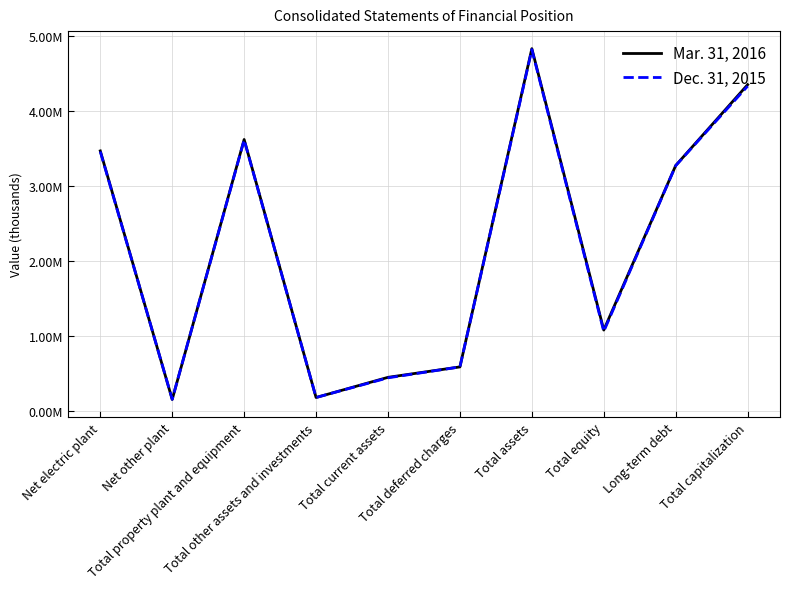

What is the average value of the Mar. 31, 2016 series?

2200292